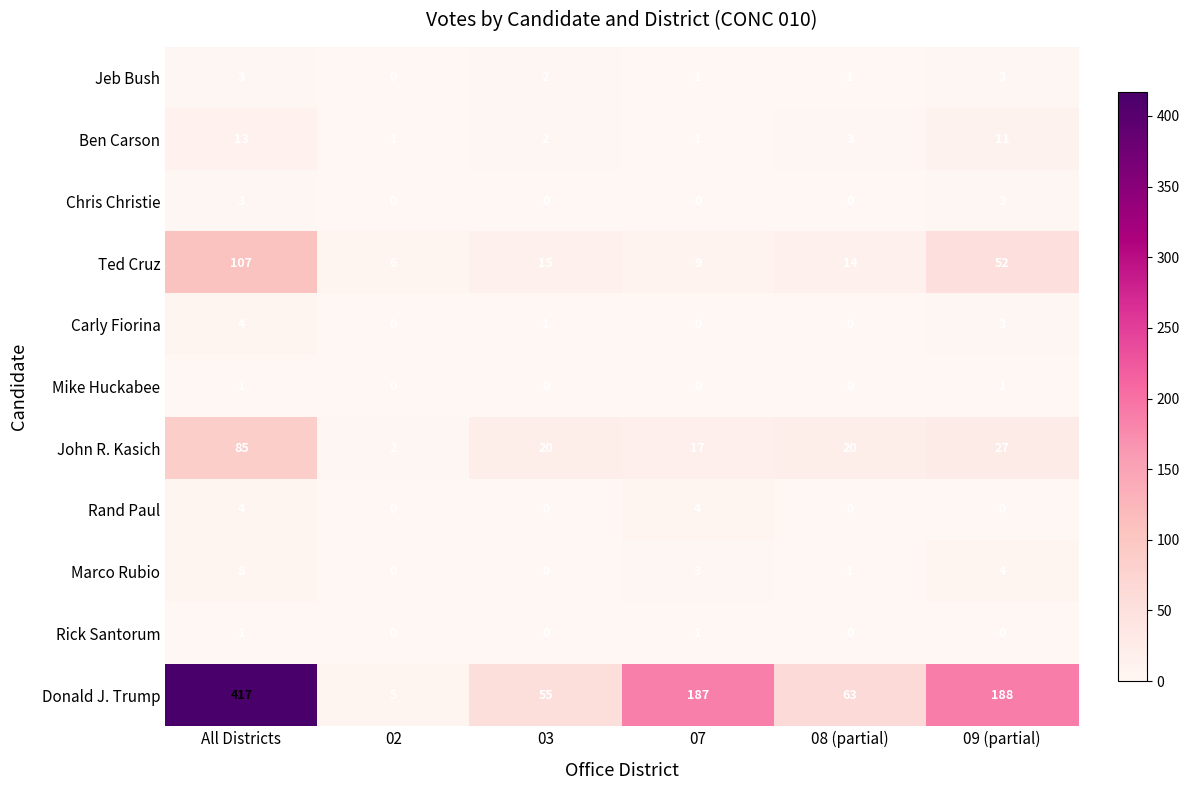

The Jeb Bush series shows 1 at 08 (partial). True or false?

True